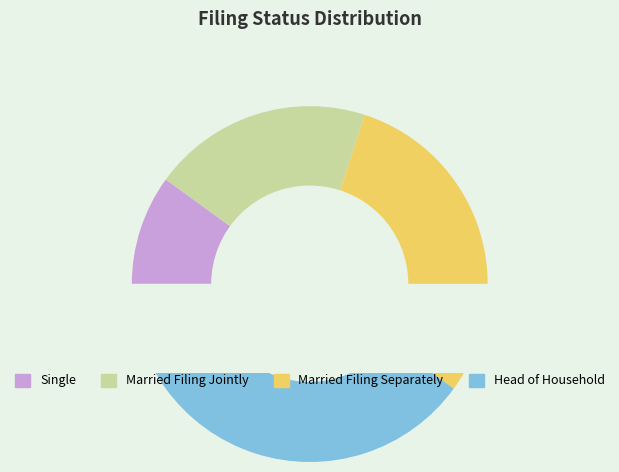

Combined, do Single and Married Filing Separately account for over 50%?

No